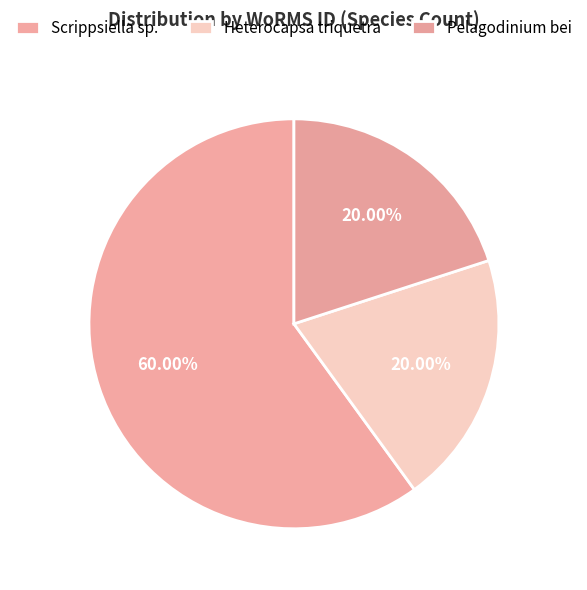

How many segments does this pie chart have?

3